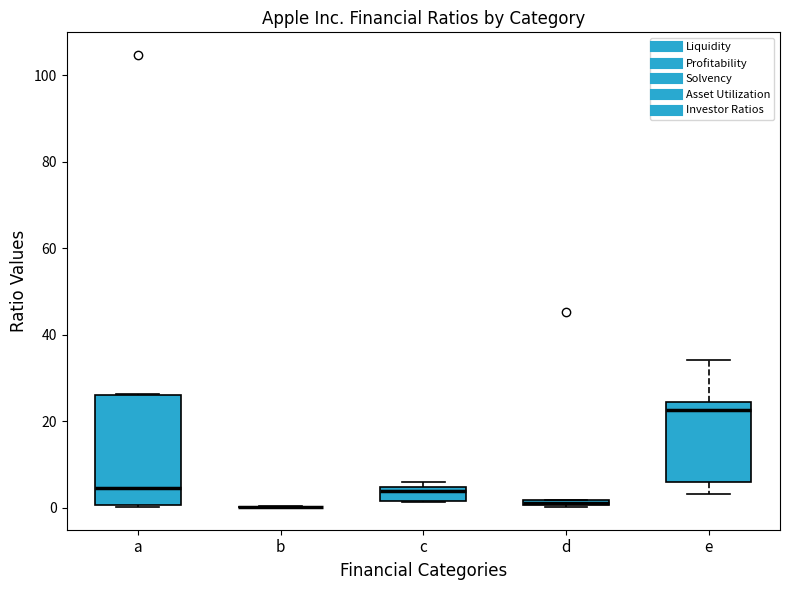

Where is the lower edge of the box for c on the y-axis? The values are not printed on the chart, so give them approximately, as read against the axis.

2